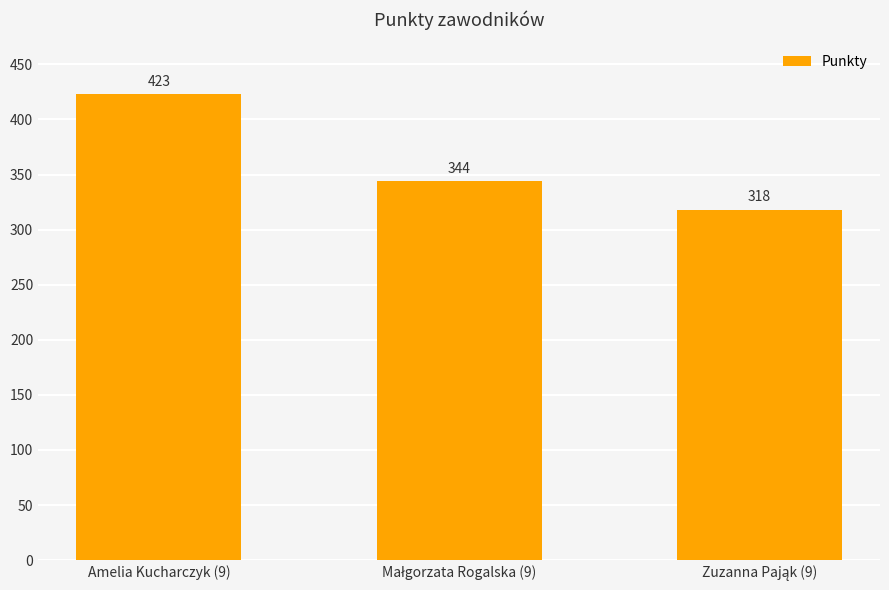

What position from the right is Amelia Kucharczyk (9)?

3